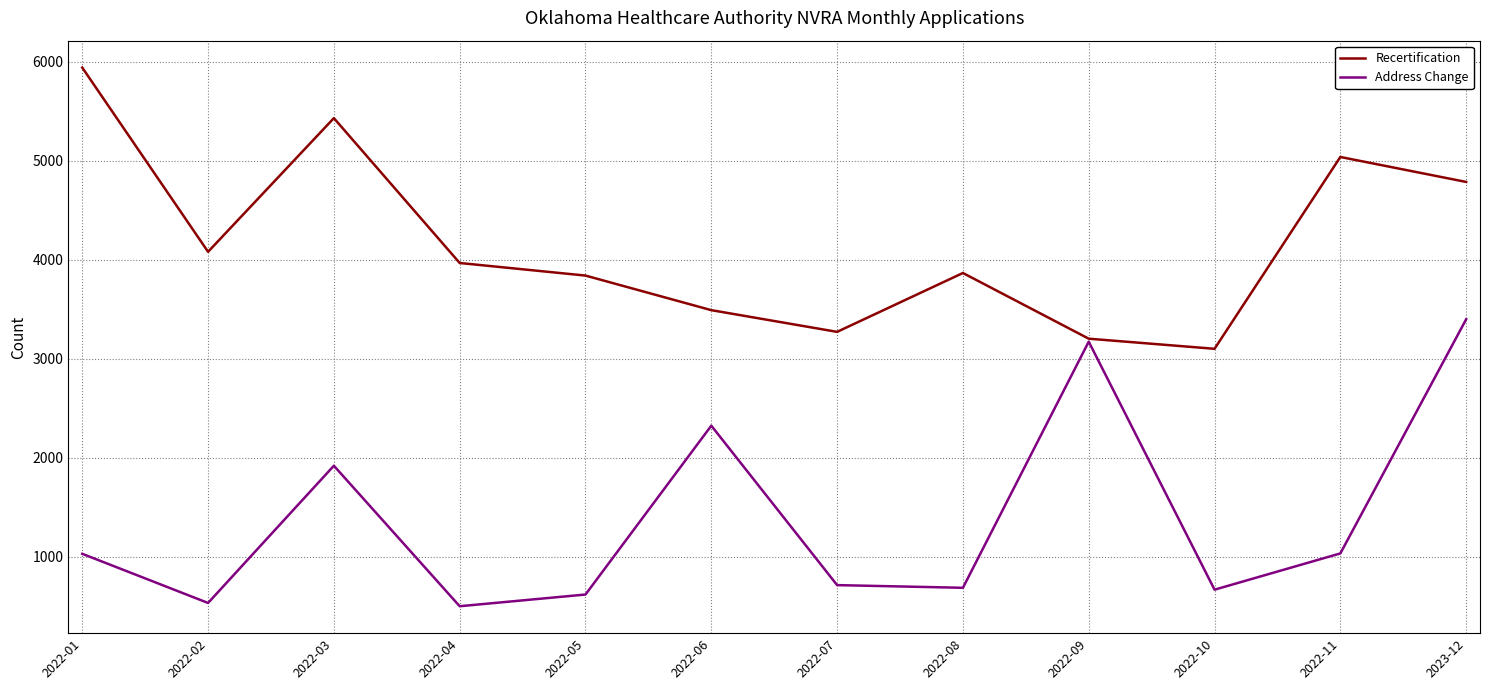

What is the smallest value displayed?

503